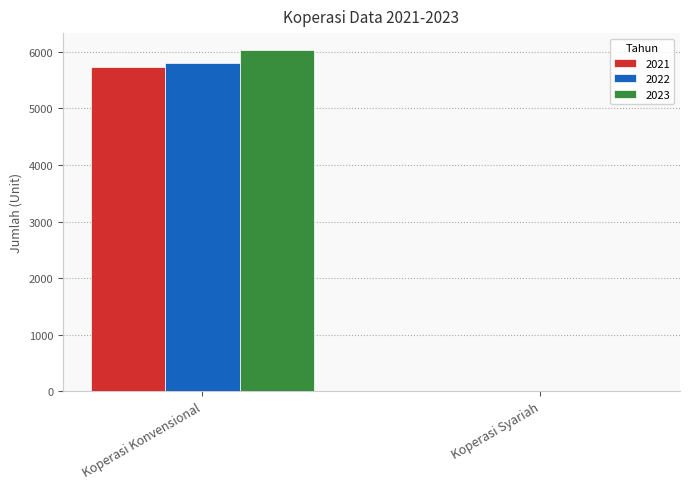

Reading left to right, list all the values displayed in this chart.

2021: 5734	12
2022: 5799	12
2023: 6031	12